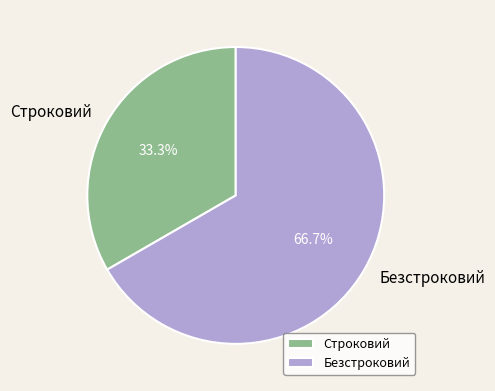

Combined, do Безстроковий and Строковий account for over 50%?

Yes